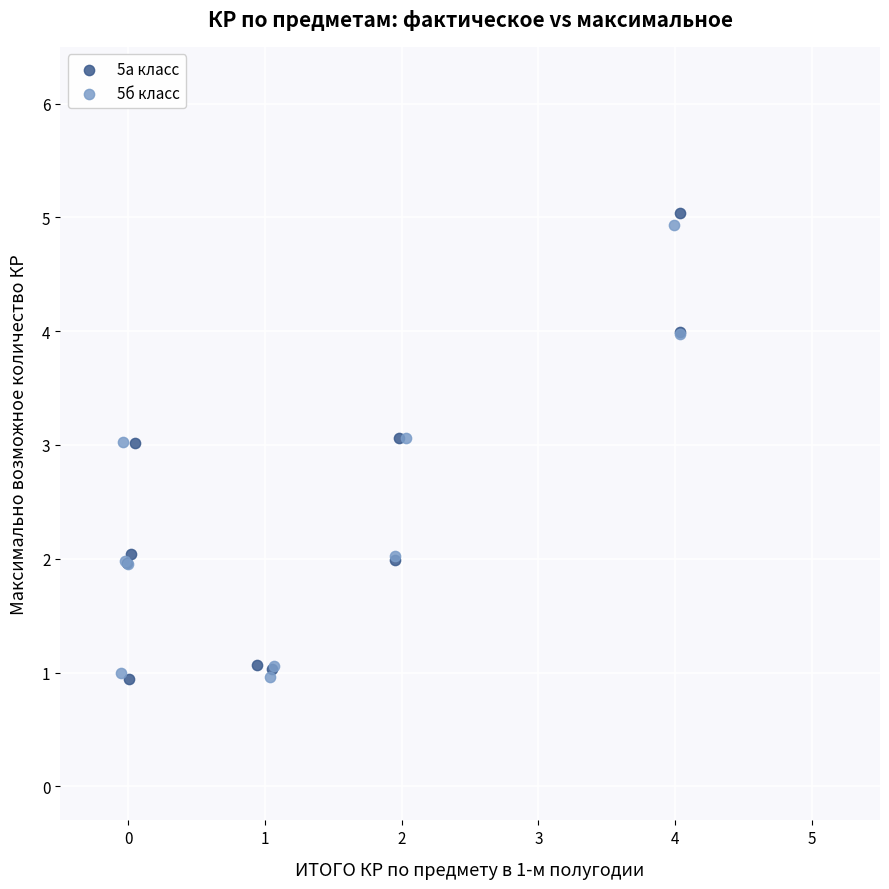

What are all the series names shown in the legend?

5а класс, 5б класс